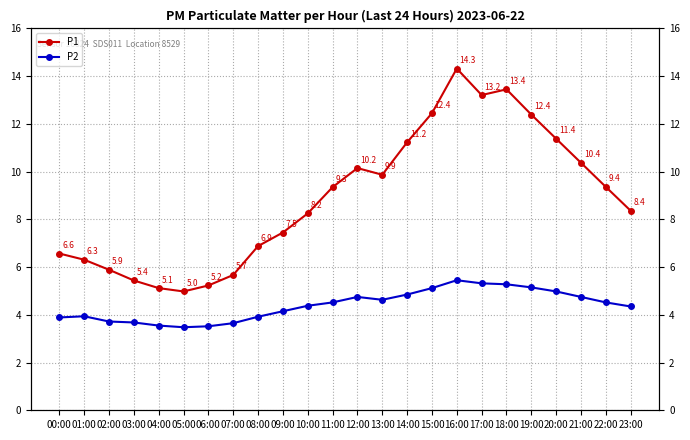

What is the label of the 10th point from the right?

14:00